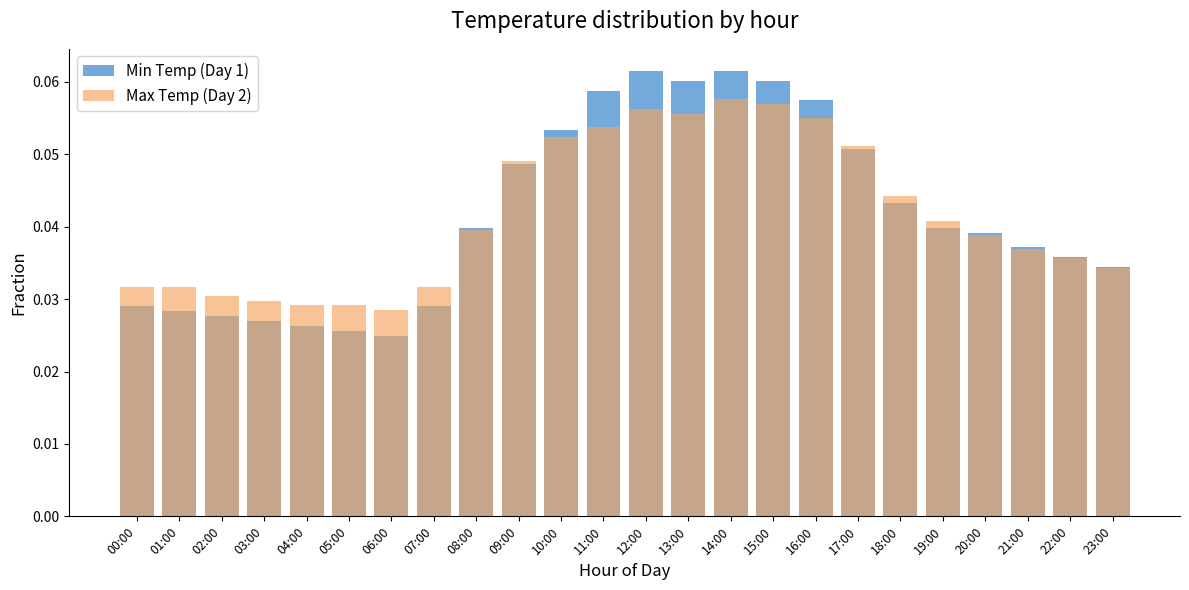

Rank the series by their maximum value, from highest to lowest.

Min Temp (Day 1), Max Temp (Day 2)